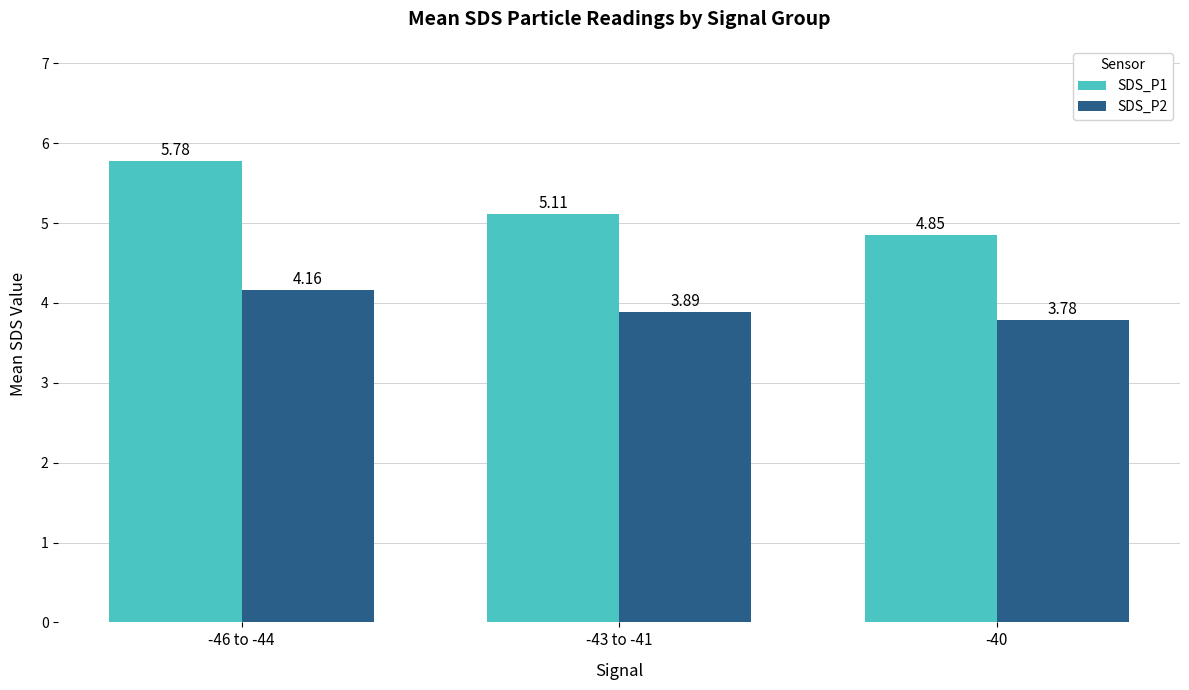

At which label is SDS_P2 closest to 3?

-40